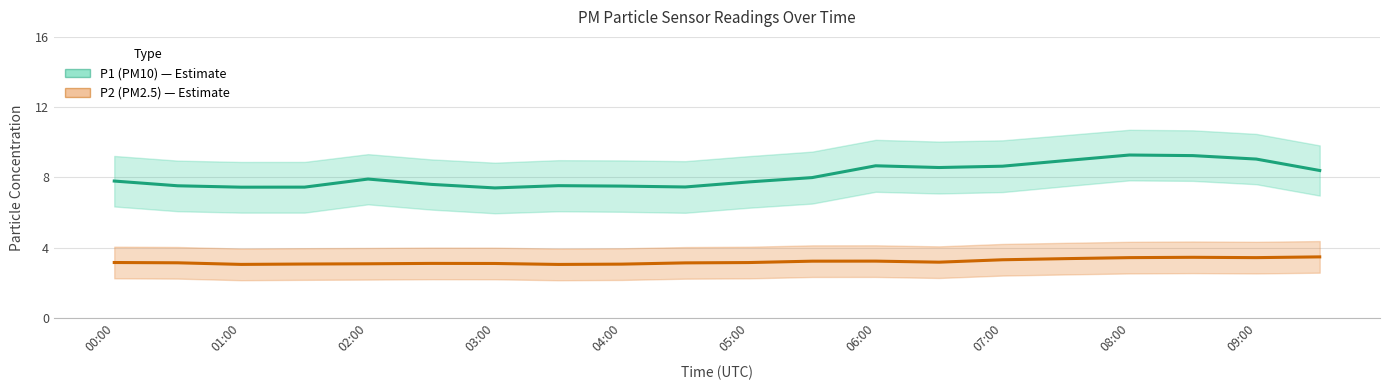

The value of P1 (PM10) at 11 is 14.0. True or false?

False